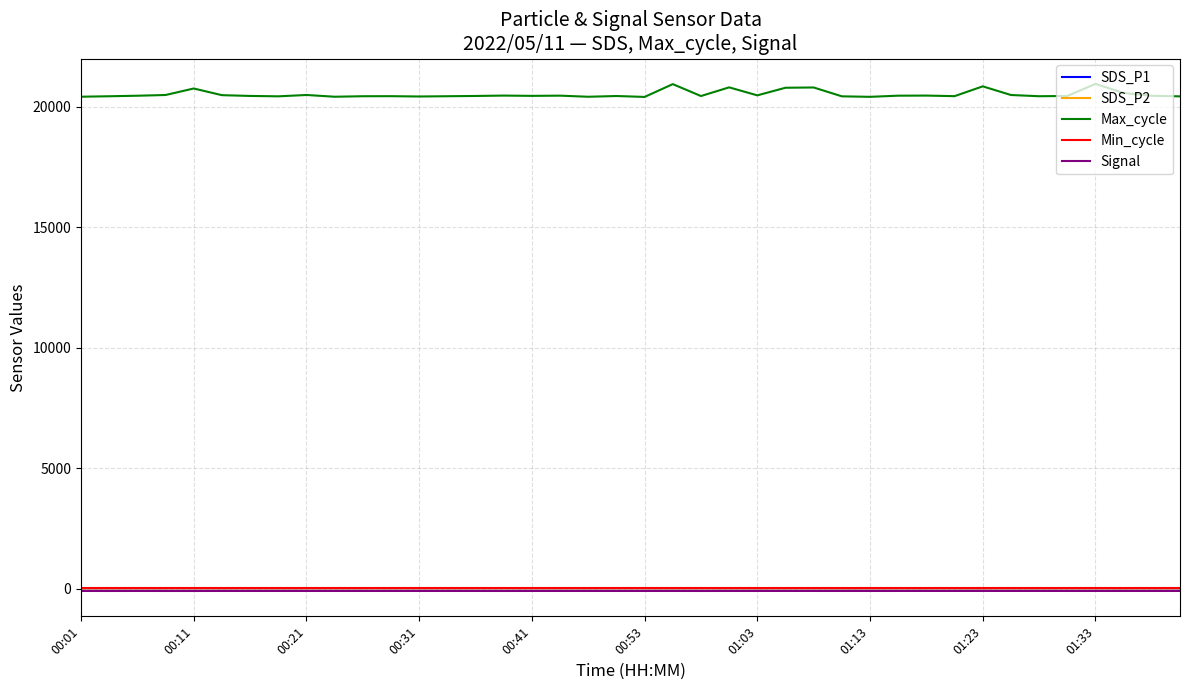

How many lines are shown in the chart?

5